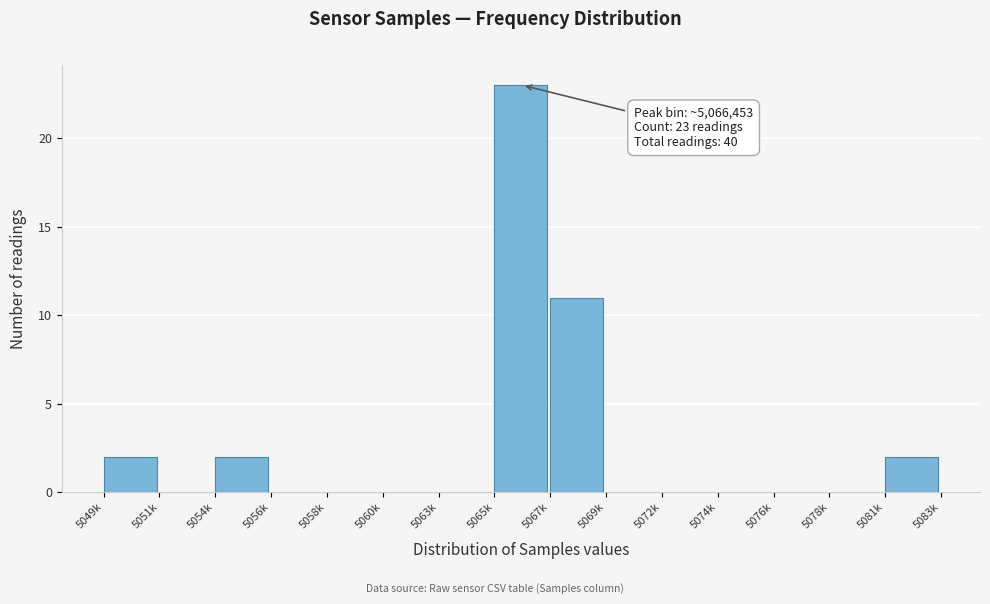

Reading left to right, what are all the values shown in this chart?

5049k=2	5051k=0	5054k=2	5056k=0	5058k=0	5060k=0	5063k=0	5065k=23	5067k=11	5069k=0	5072k=0	5074k=0	5076k=0	5078k=0	5081k=2